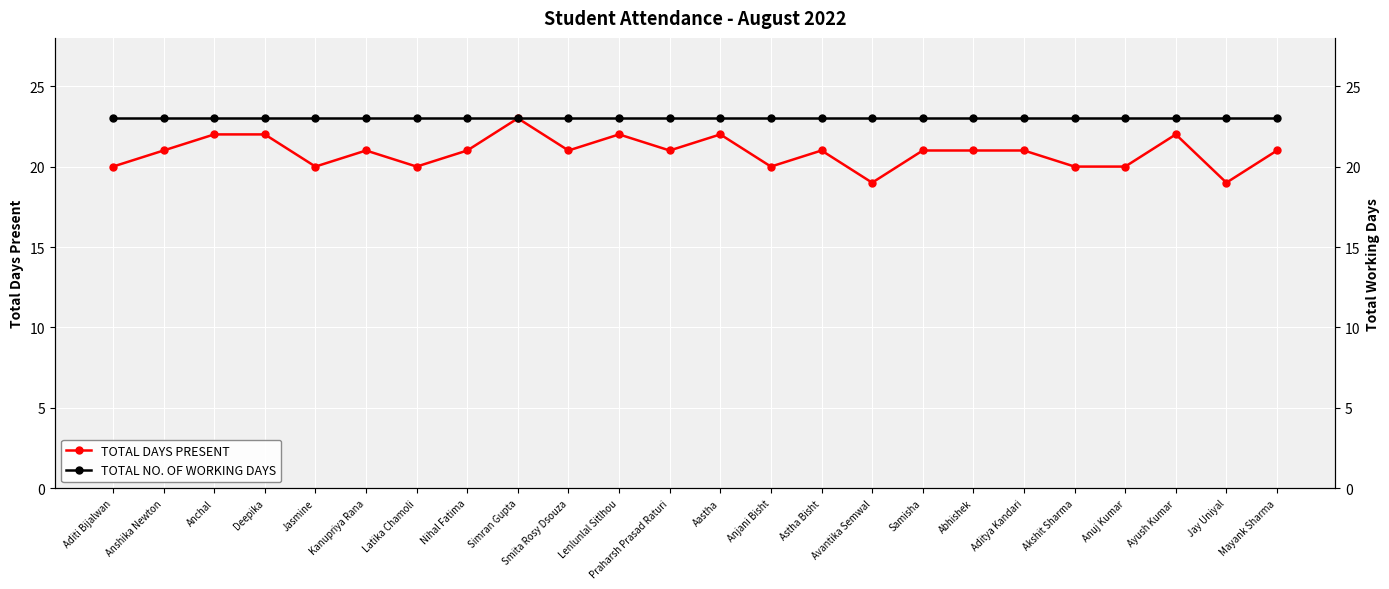

True or false: TOTAL DAYS PRESENT and TOTAL NO. OF WORKING DAYS cross at least once.

False